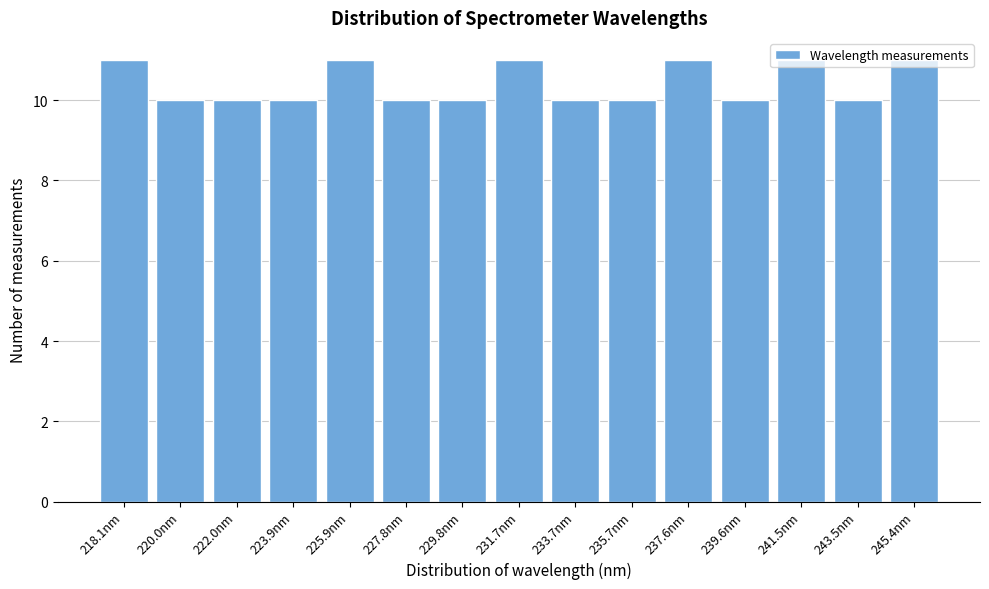

What is the sum of all values?

156